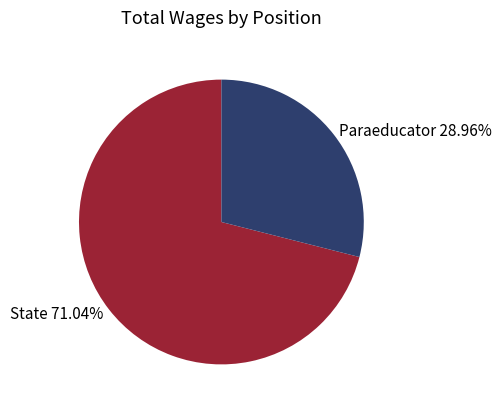

Does State 71.04% represent more than half of the total?

Yes